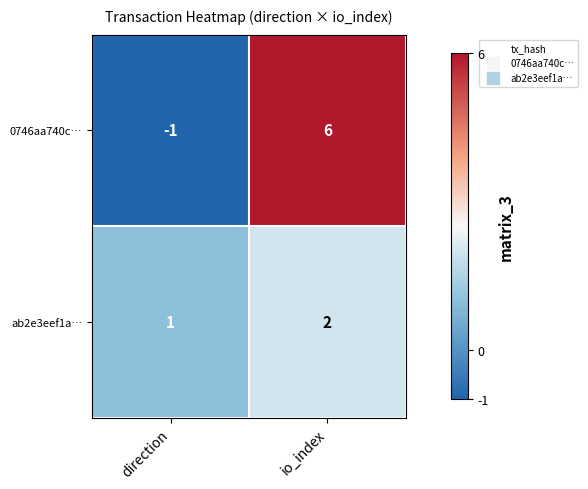

The 0746aa740c… series shows -1 at direction. True or false?

True